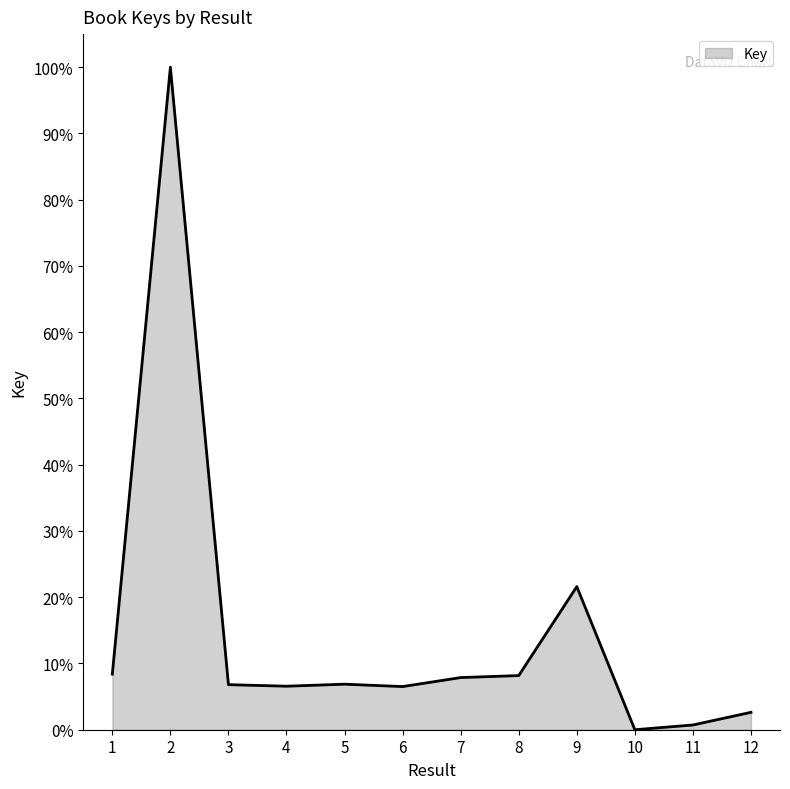

Which label corresponds to the largest value in the chart?

2